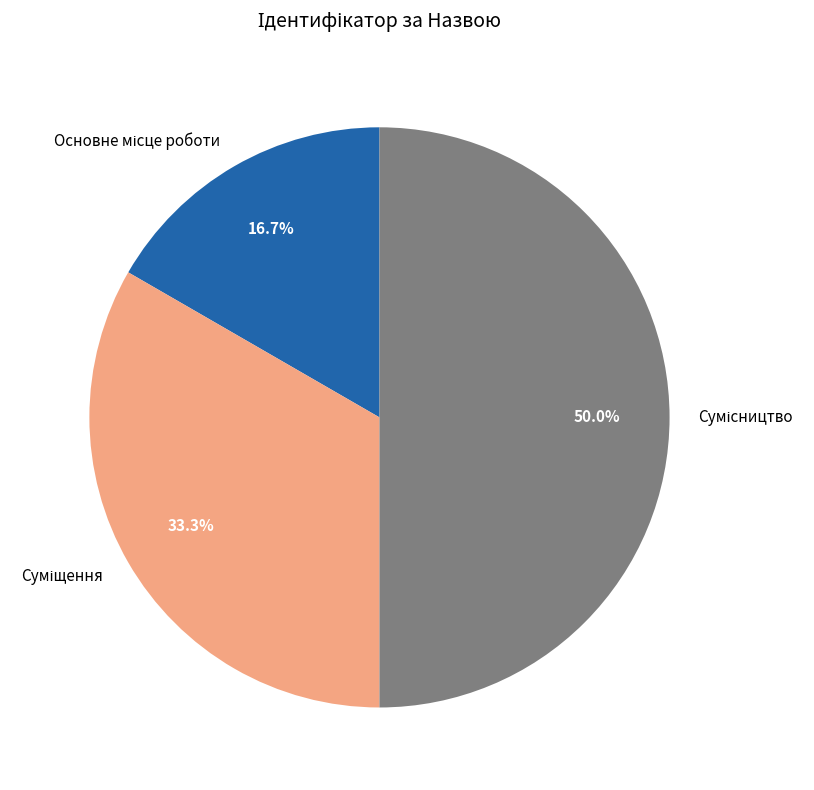

Count the number of slices in the pie.

3